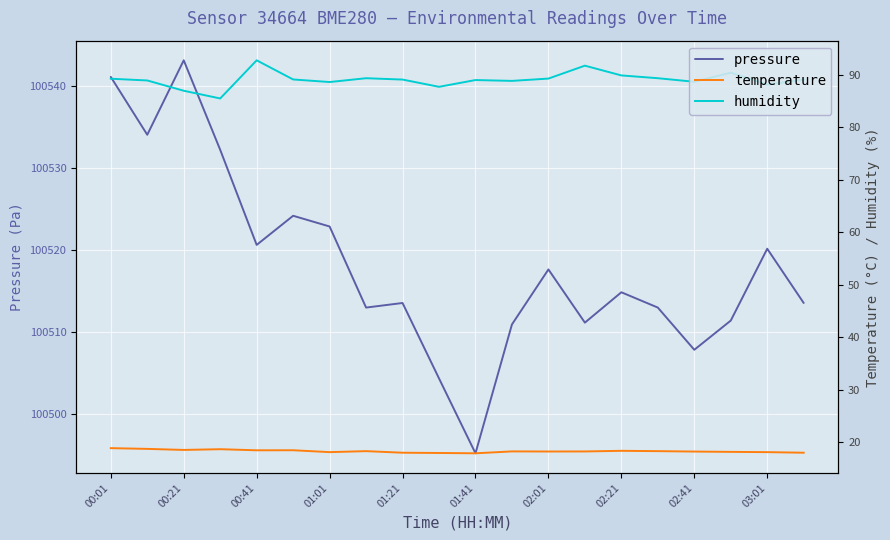

What is the label of the 6th point from the left?

01:41